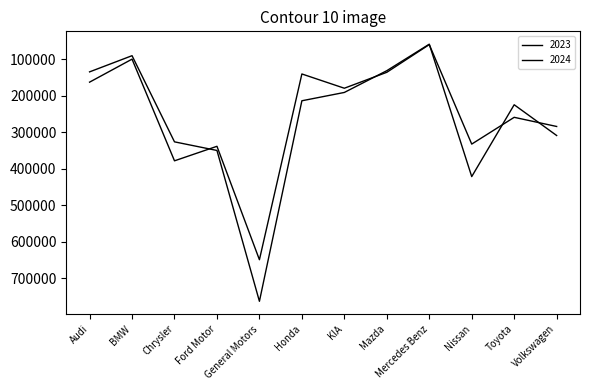

Which series has the largest total across all categories?

2024